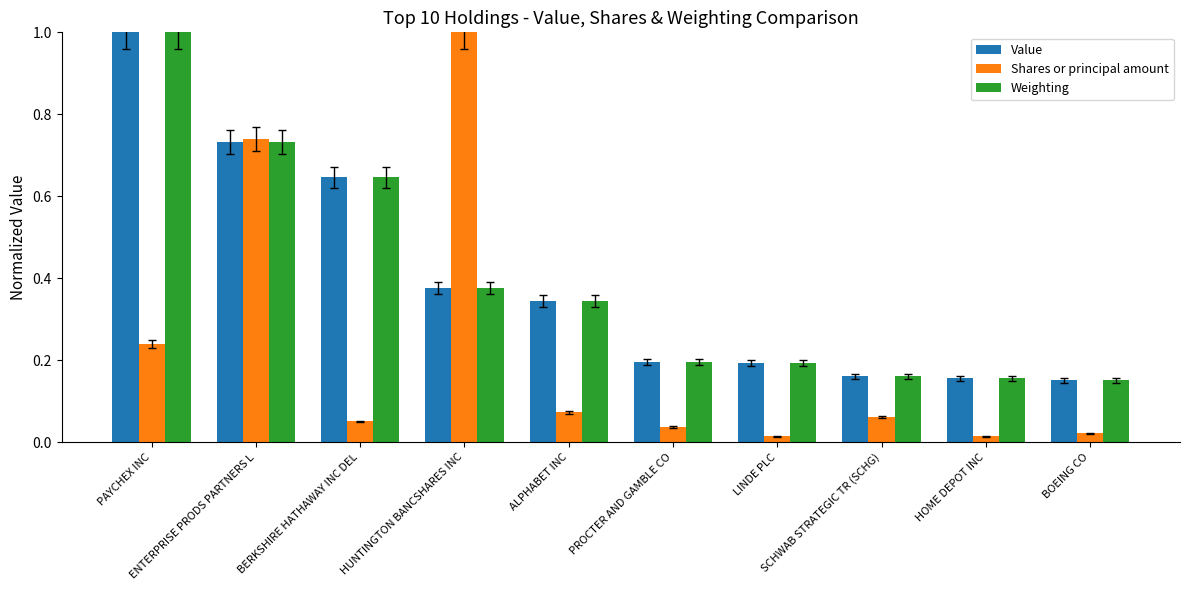

Which series has the largest range (max minus min)?

Shares or principal amount